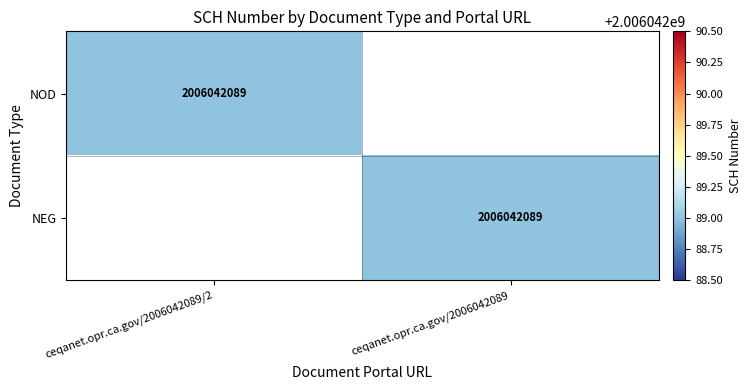

True or false: NOD has a value of 2692664064 at ceqanet.opr.ca.gov/2006042089/2.

False